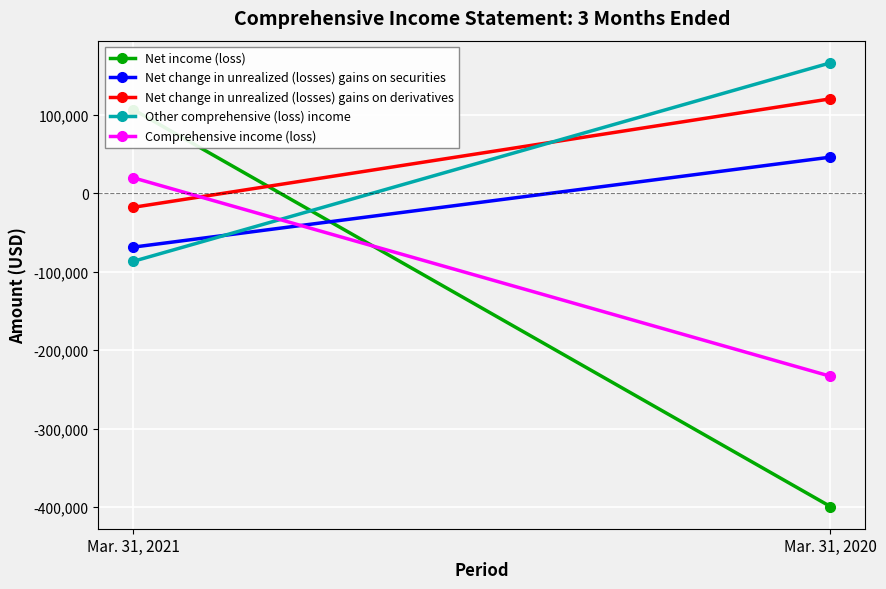

Reading right to left, transcribe all the data shown in this chart.

Net income (loss): Mar. 31, 2020=-399311	Mar. 31, 2021=106425
Net change in unrealized (losses) gains on securities: Mar. 31, 2020=45842	Mar. 31, 2021=-68810
Net change in unrealized (losses) gains on derivatives: Mar. 31, 2020=120129	Mar. 31, 2021=-18077
Other comprehensive (loss) income: Mar. 31, 2020=165971	Mar. 31, 2021=-86887
Comprehensive income (loss): Mar. 31, 2020=-233340	Mar. 31, 2021=19538